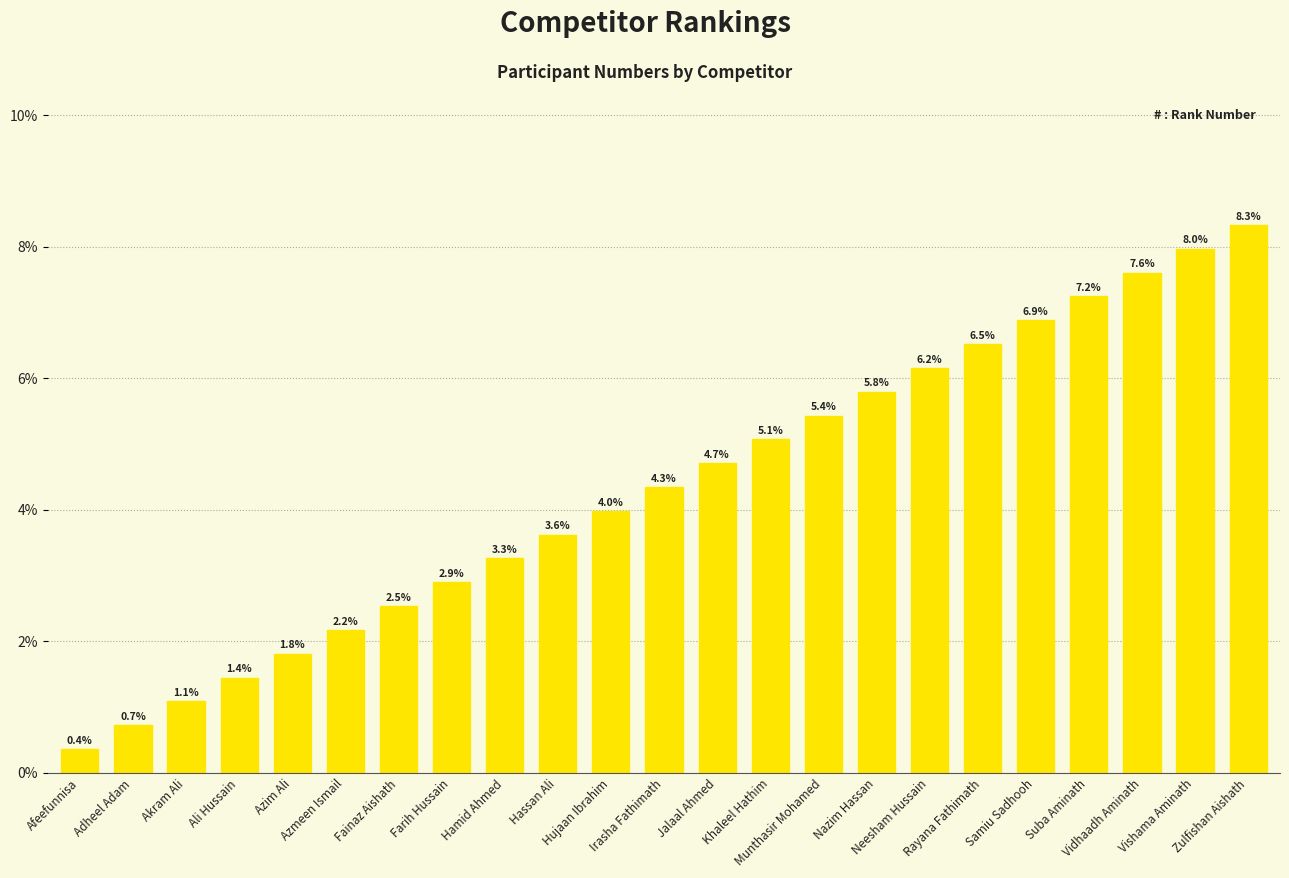

What position from the right is Hujaan Ibrahim?

13